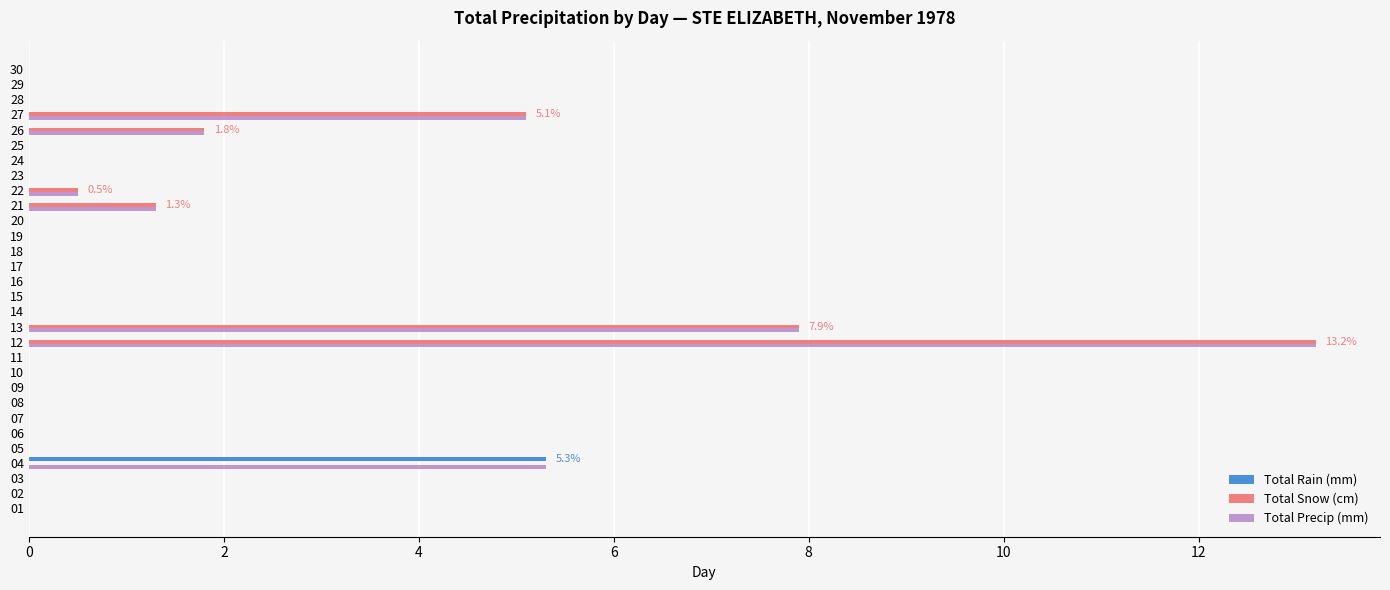

Which category has the highest value in the Total Precip (mm) series?

12